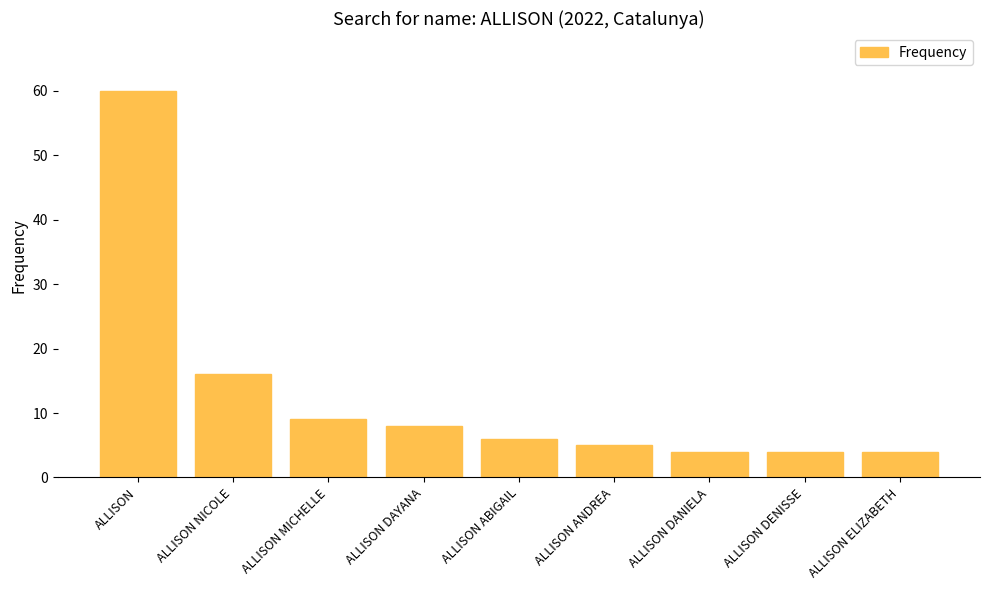

Is it true that the value at ALLISON MICHELLE is 9?

True